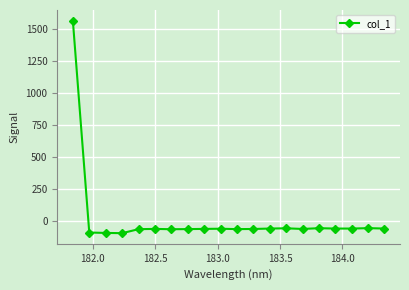

What is the average value?

18.1